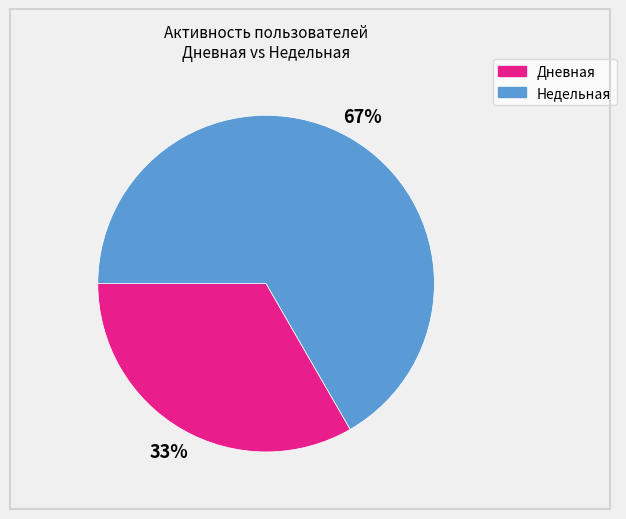

Is there any slice that represents more than half of the pie?

Yes